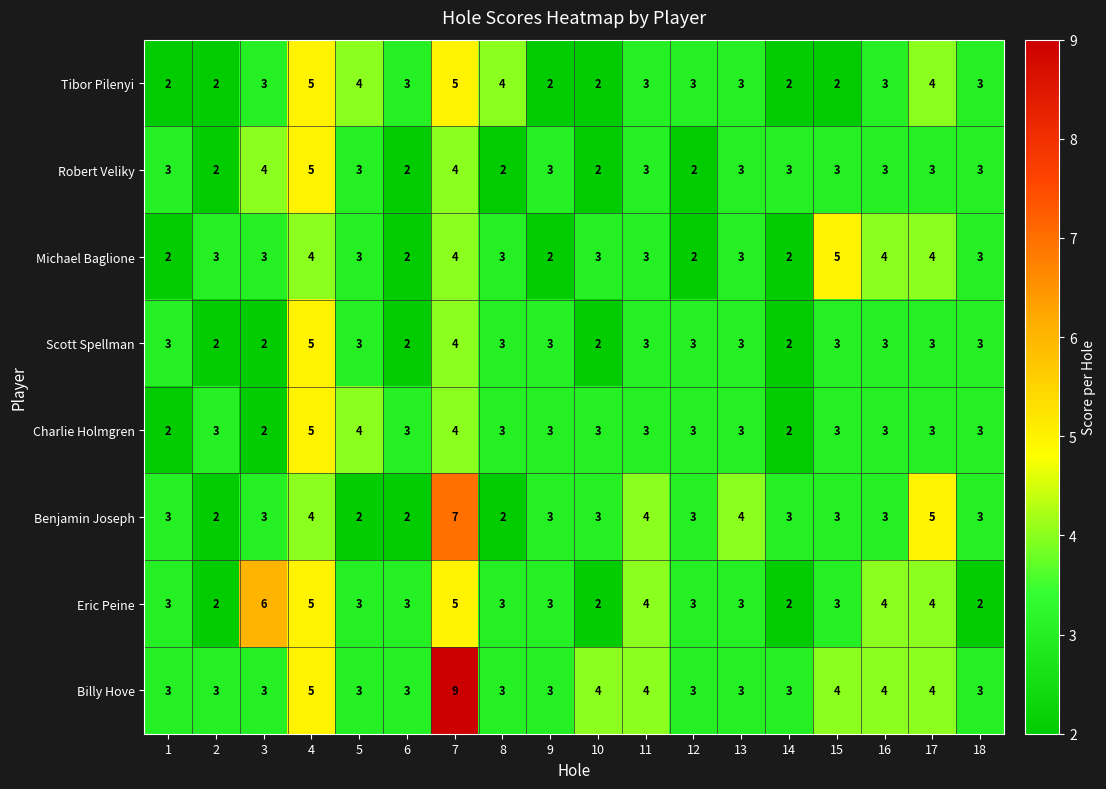

How many Scott Spellman values are between 2 and 3?

16